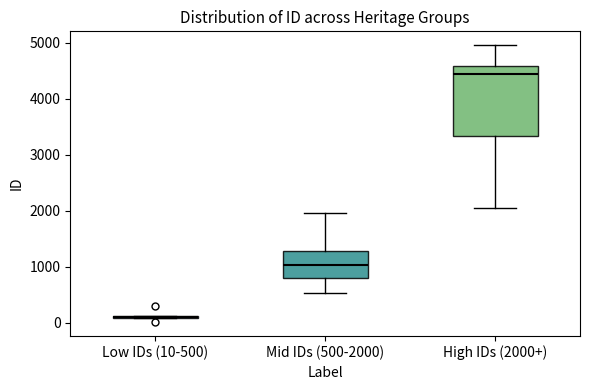

Where is the upper edge of the box for High IDs (2000+) on the y-axis? The values are not printed on the chart, so give them approximately, as read against the axis.

4600